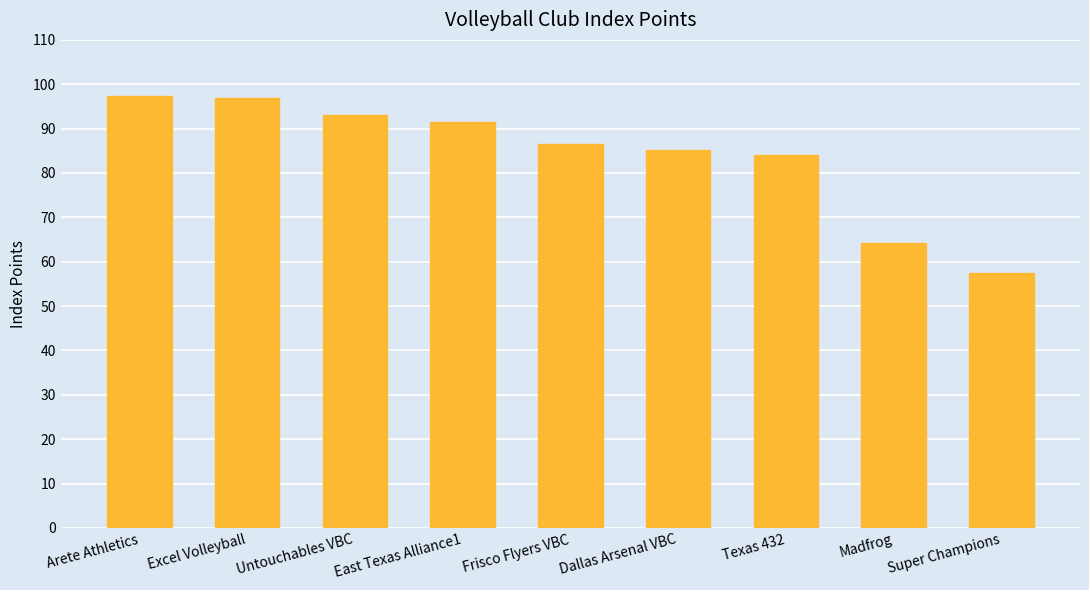

What is the smallest value displayed?

57.4